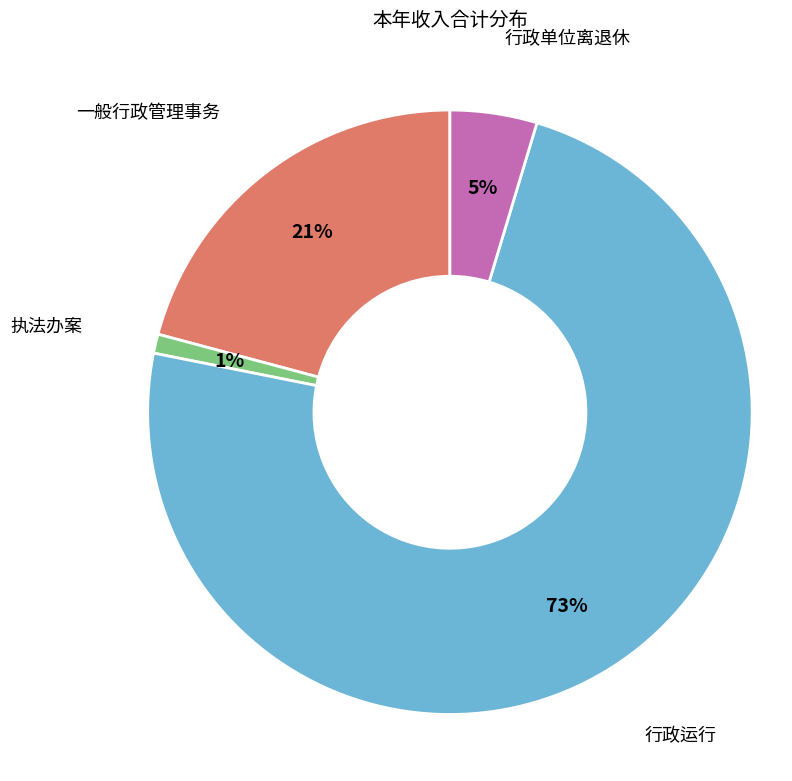

To the nearest percent, what is the average slice percentage?

25%